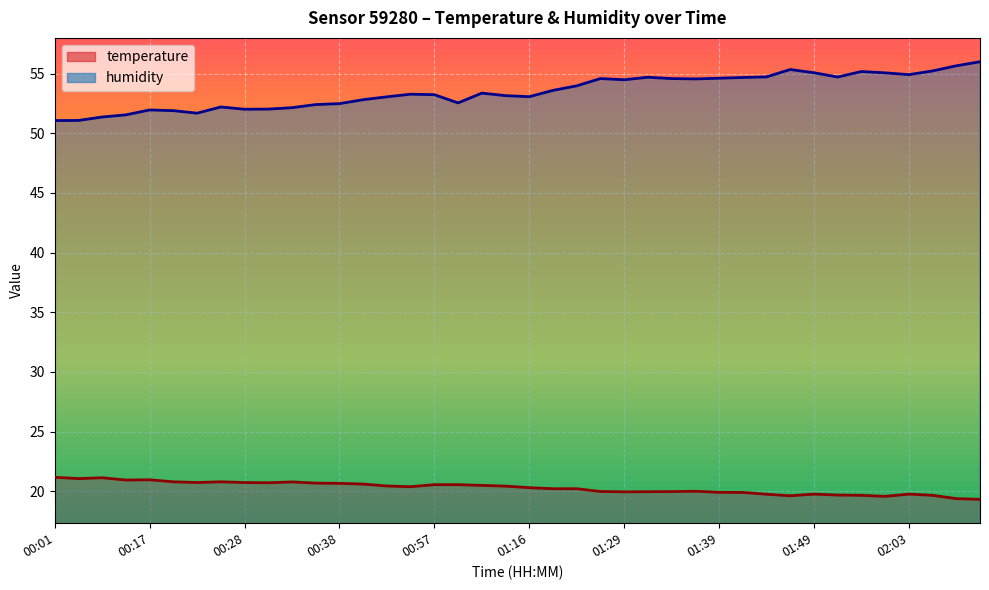

True or false: temperature and humidity cross at least once.

False